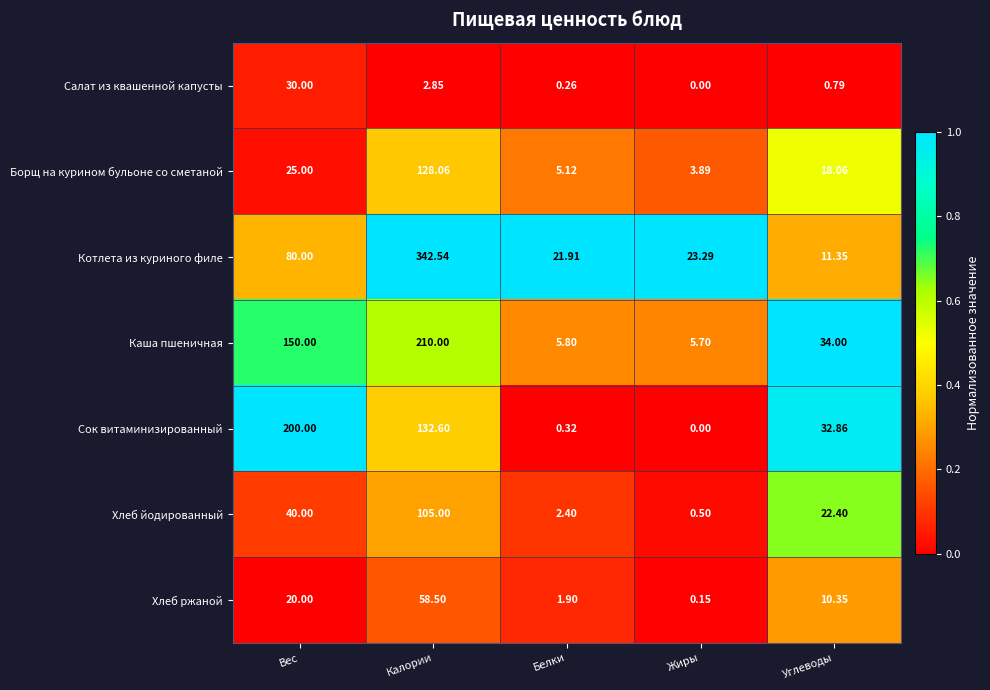

At which category is the sum across all series the highest?

Калории